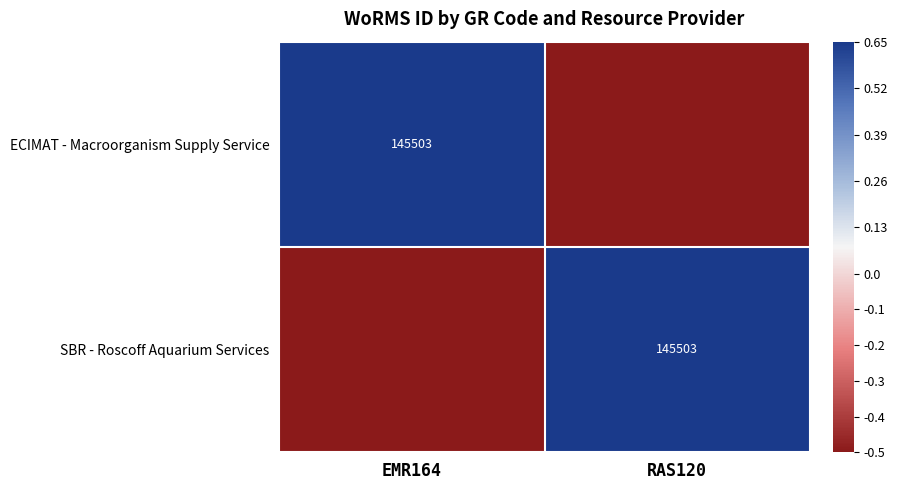

True or false: SBR - Roscoff Aquarium Services has a value of 212438.5 at RAS120.

False